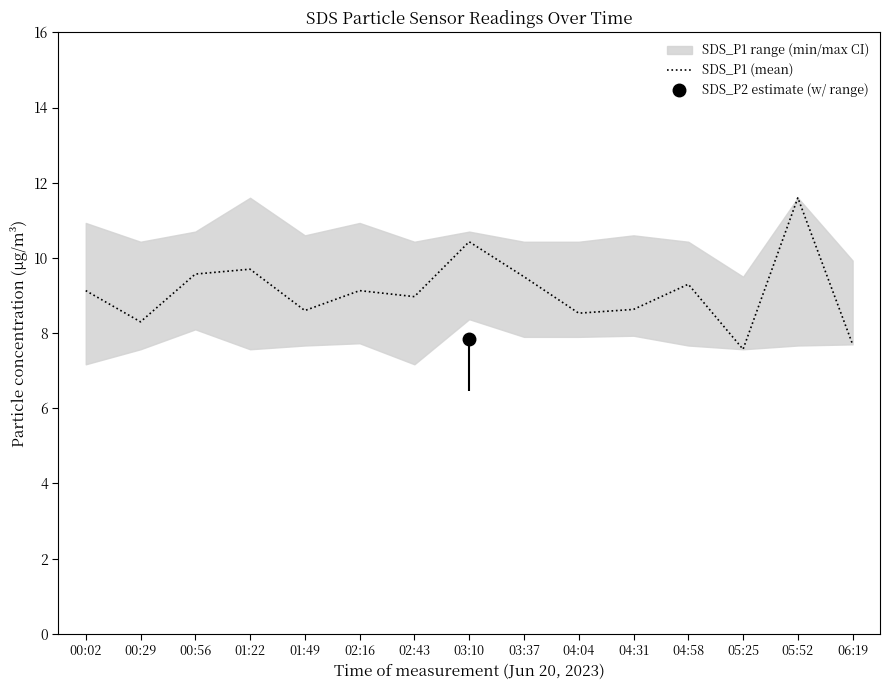

Reading left to right, extract all data points from this chart.

00:02=9.1	00:29=8.3	00:56=9.6	01:22=9.7	01:49=8.6	02:16=9.1	02:43=9.0	03:10=10.4	03:37=9.5	04:04=8.5	04:31=8.6	04:58=9.3	05:25=7.6	05:52=11.6	06:19=7.7